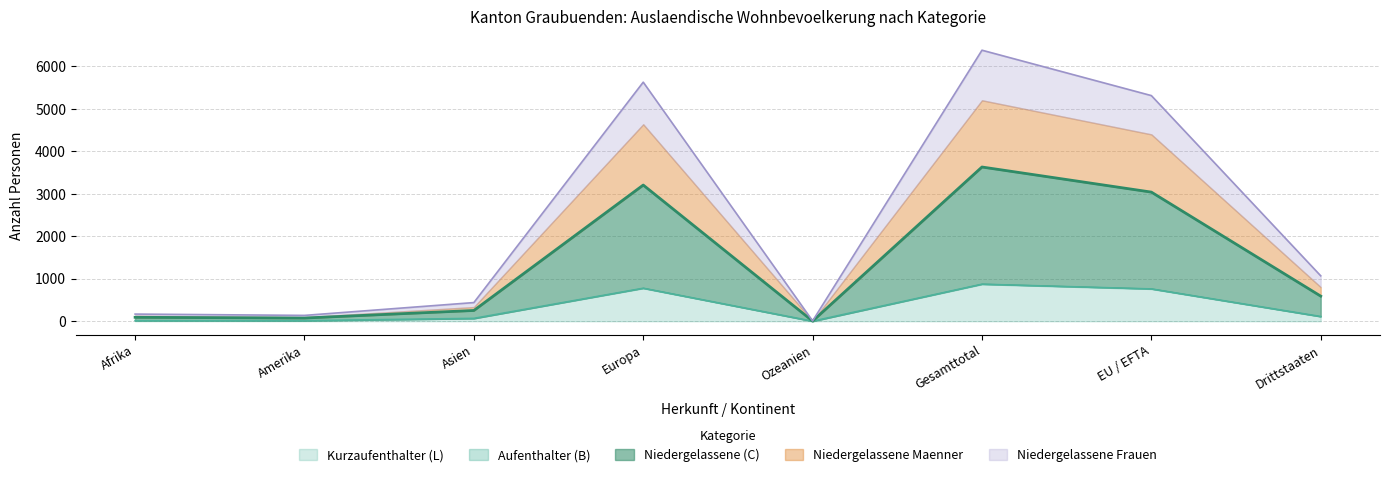

The Kurzaufenthalter (L) series shows 1429 at Gesamttotal. True or false?

False